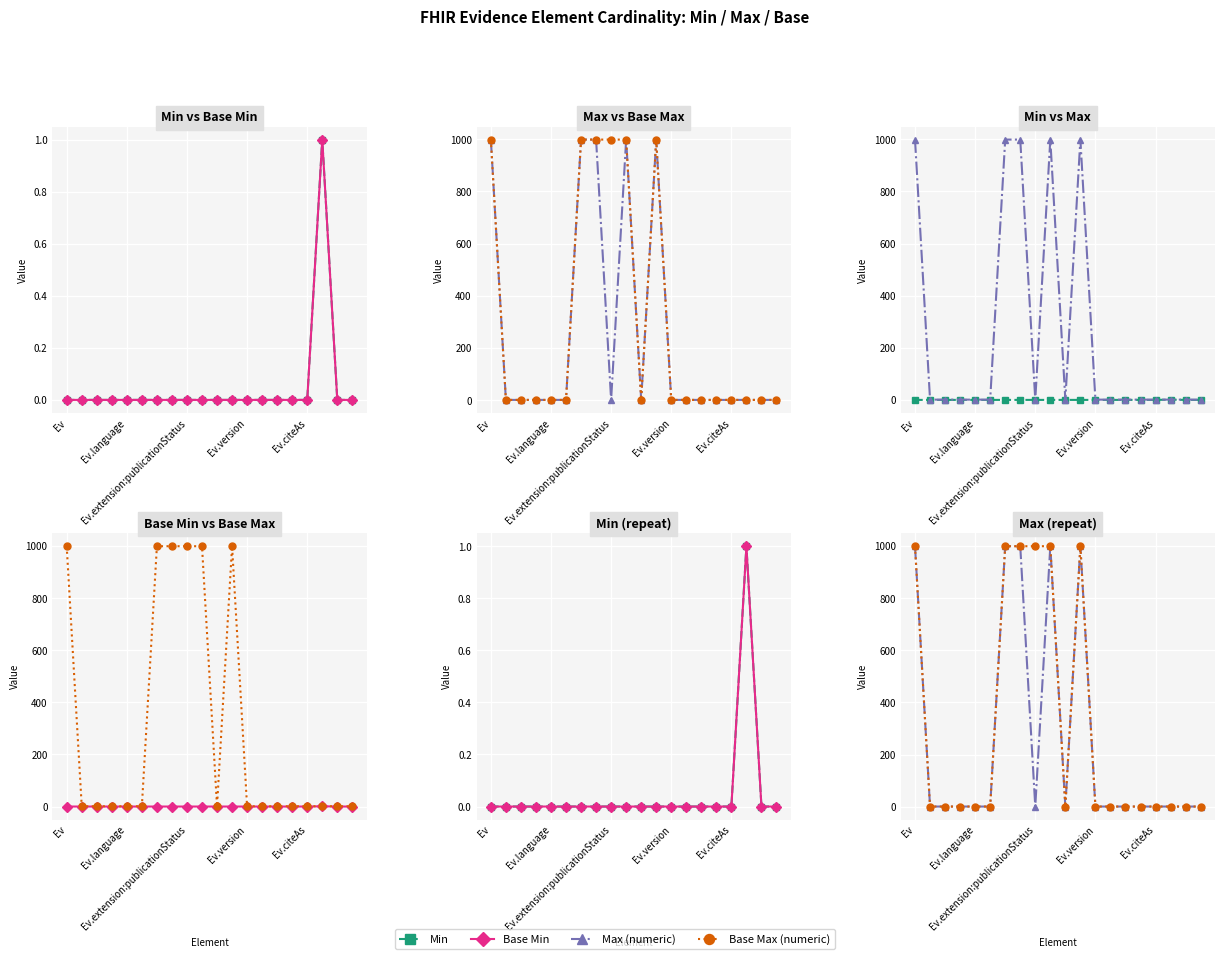

What is the difference between the highest and lowest values at Ev?

999